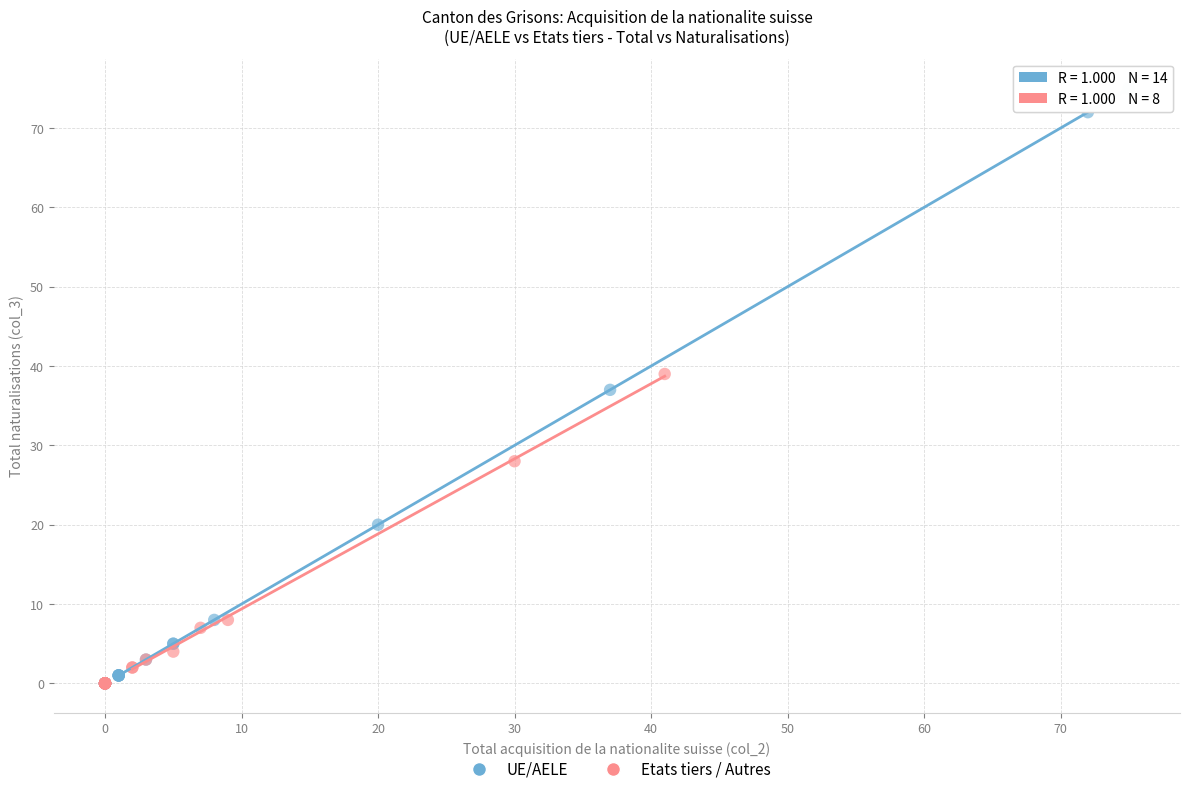

Which series reaches the maximum Y coordinate?

UE/AELE